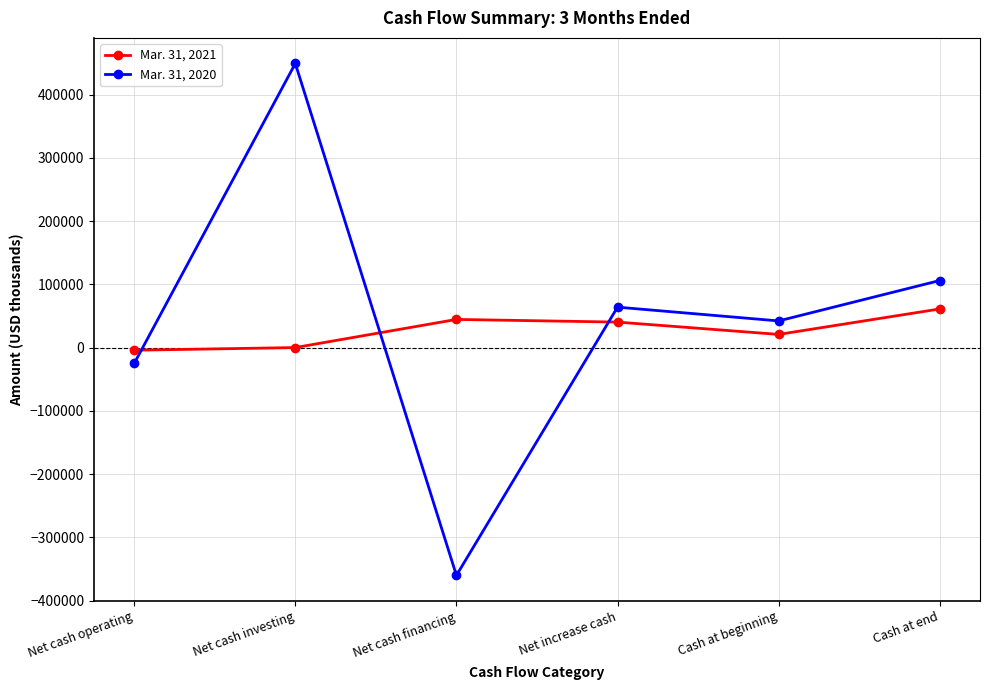

At which label is Mar. 31, 2020 closest to 44464?

Cash at beginning